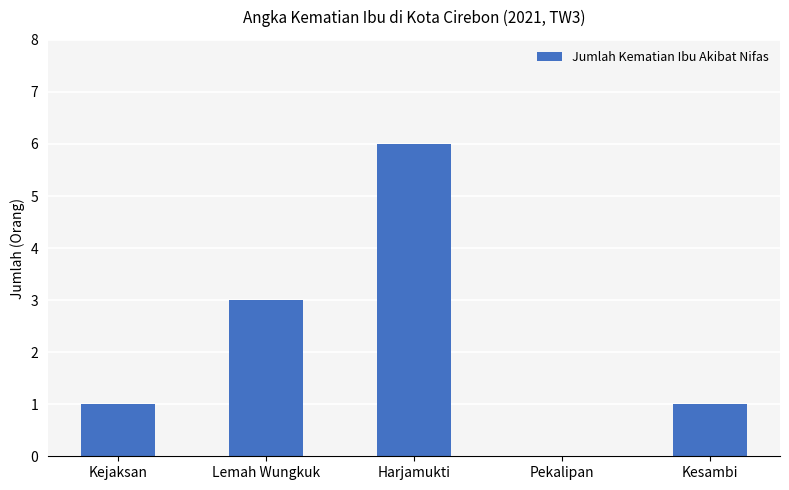

The chart shows a value of 0 at Kejaksan. True or false?

False